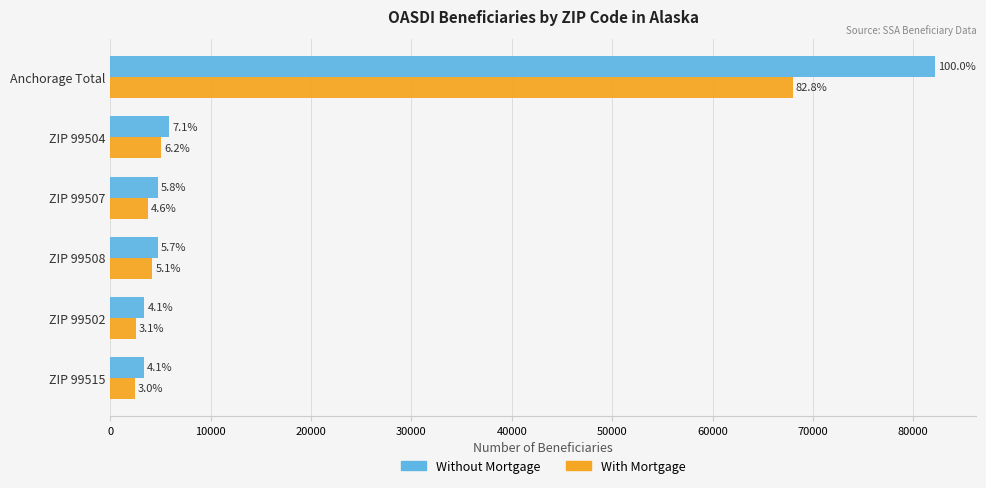

What are all the series names shown in the legend?

Without Mortgage, With Mortgage